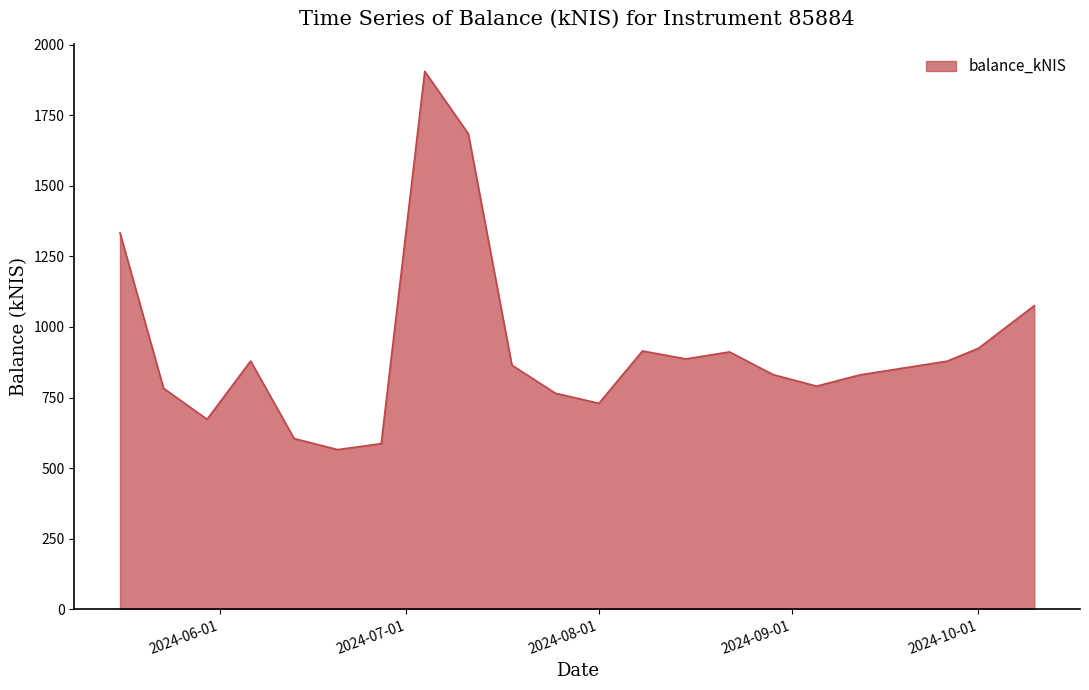

What is the smallest value displayed?

565.4